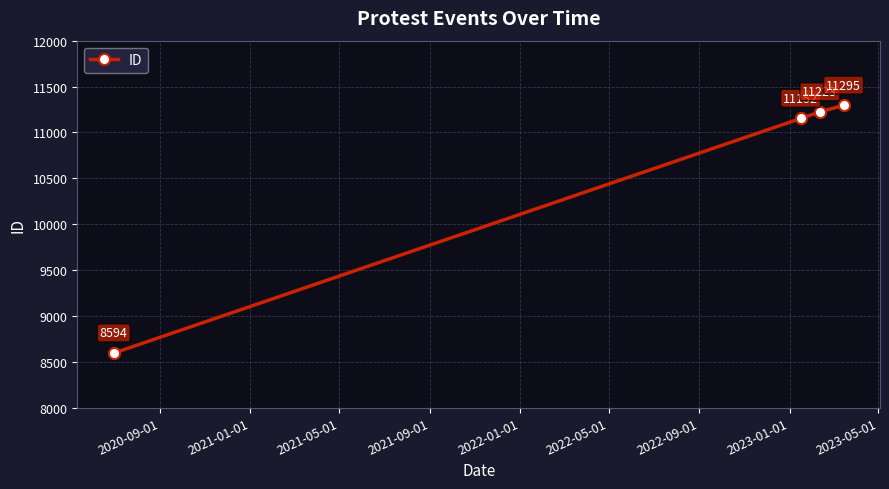

What is the value of the 4th point from the left?

11295